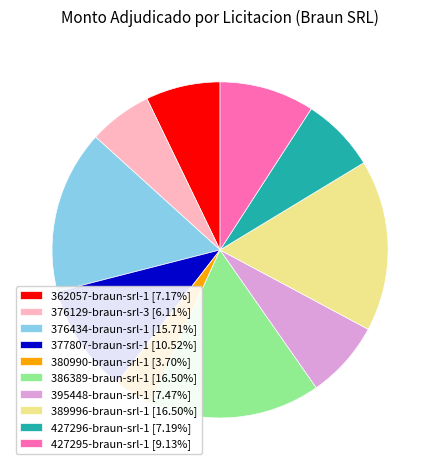

Is the sum of 427295-braun-srl-1 [9.13%] and 427296-braun-srl-1 [7.19%] greater than half?

No